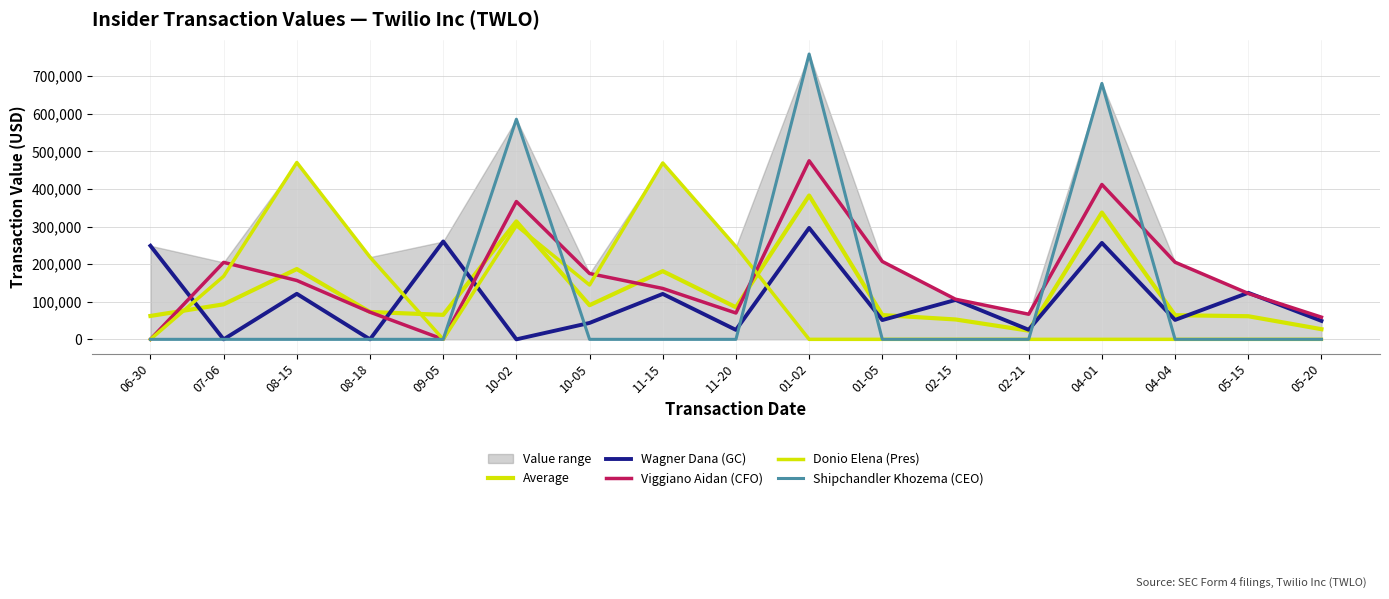

Which series has the widest spread of values?

Shipchandler Khozema (CEO)